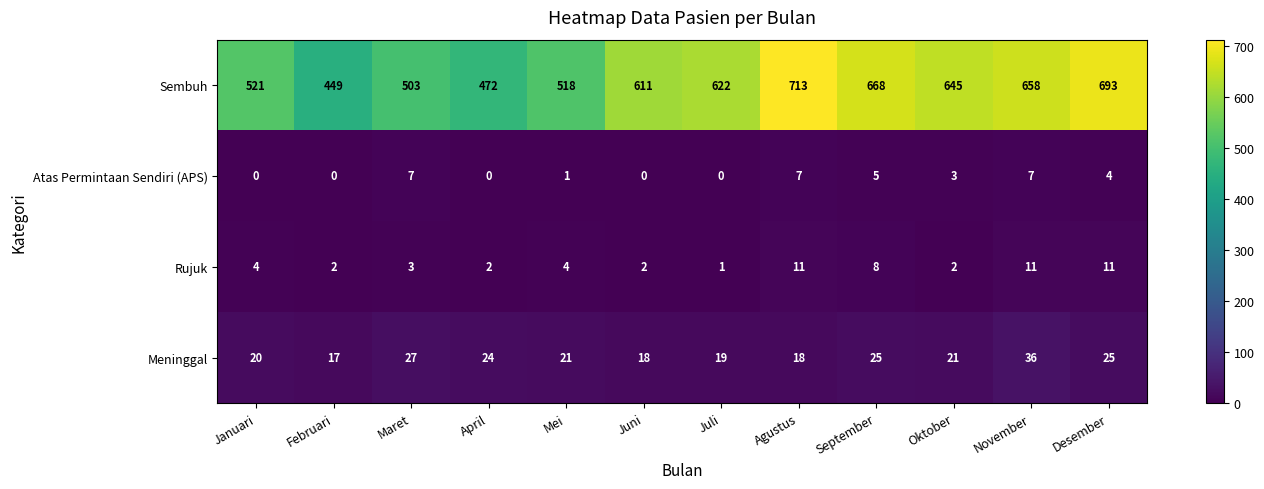

At which category is the sum across all series the highest?

Agustus